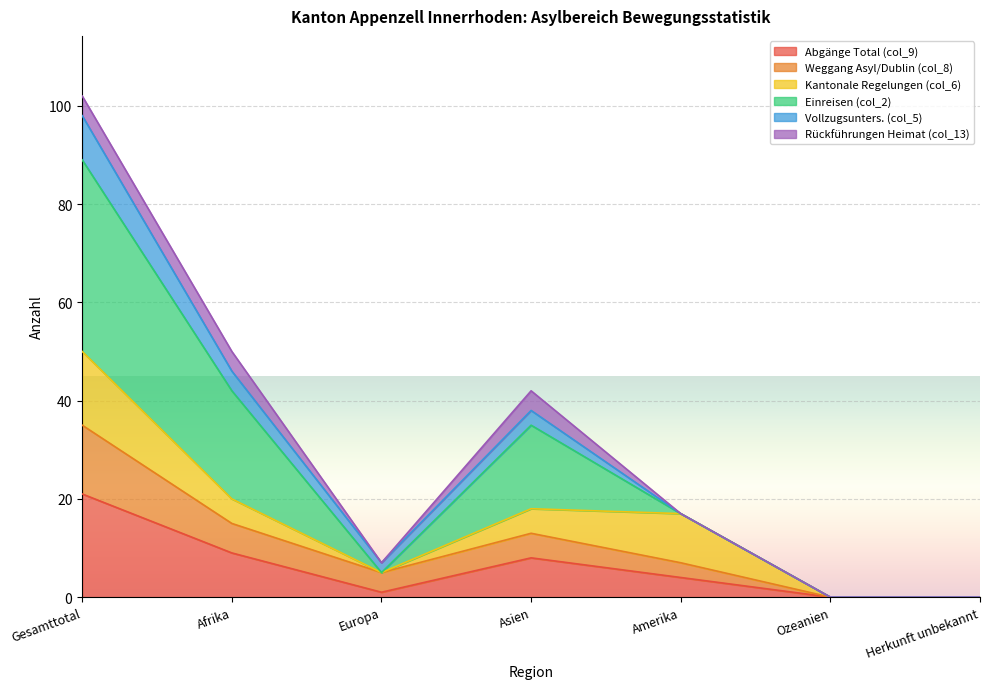

Which series changed the most between Europa and Asien?

Einreisen (col_2)